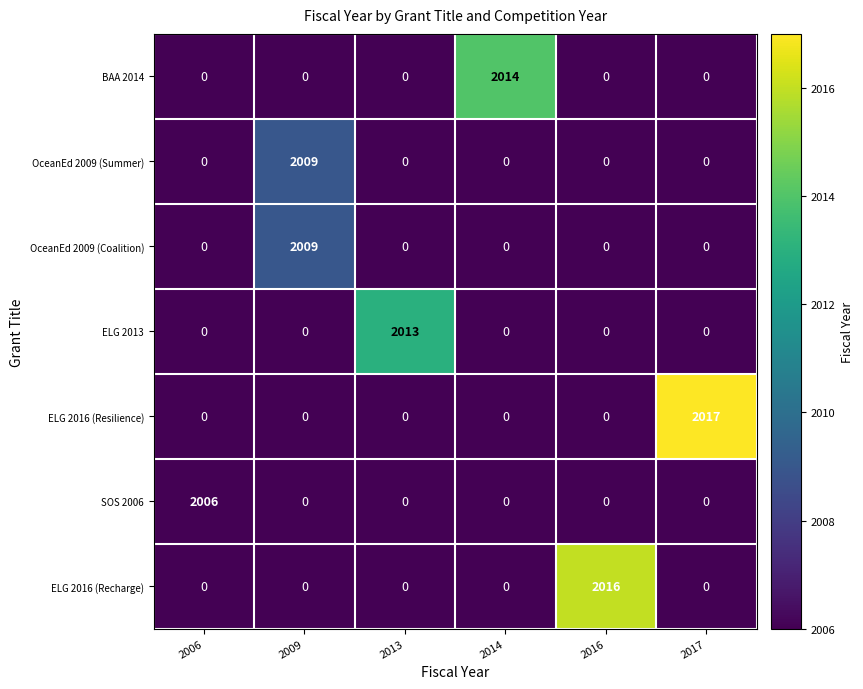

The value of ELG 2013 at 2014 is -1385. True or false?

False